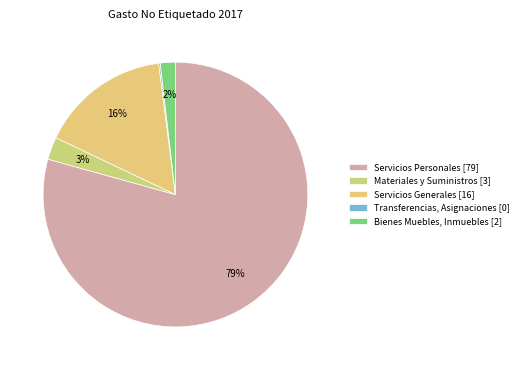

How much of the chart is everything except Materiales y Suministros?

97.2%